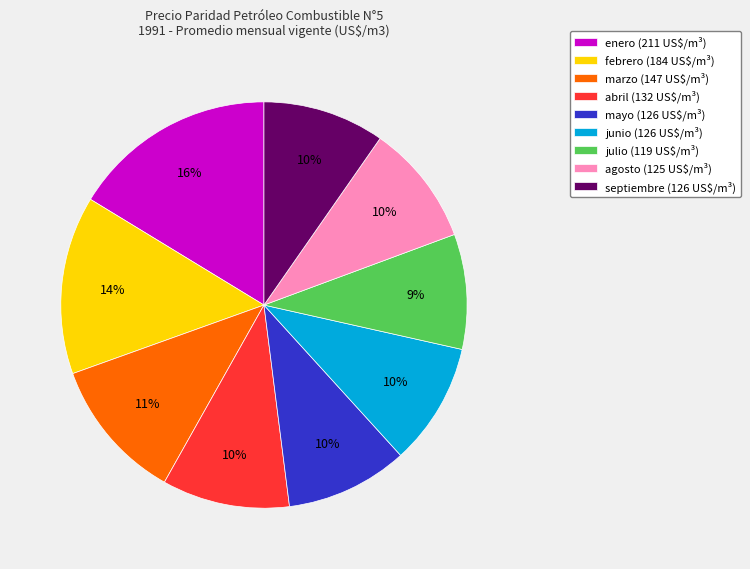

How many slices are in this pie chart?

9